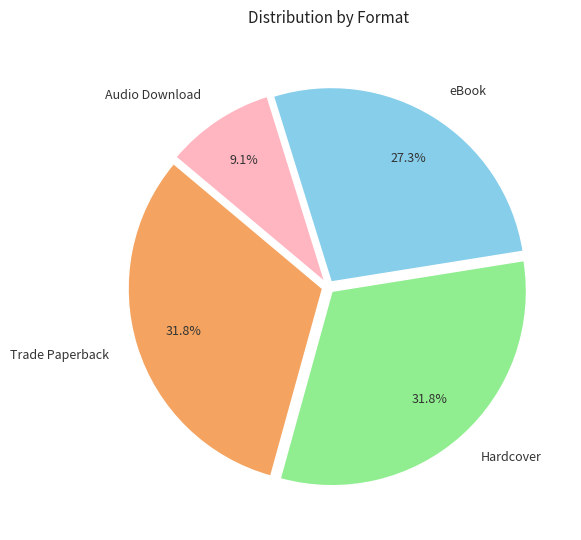

Combined, what portion of the pie is Trade Paperback and eBook?

59.1%